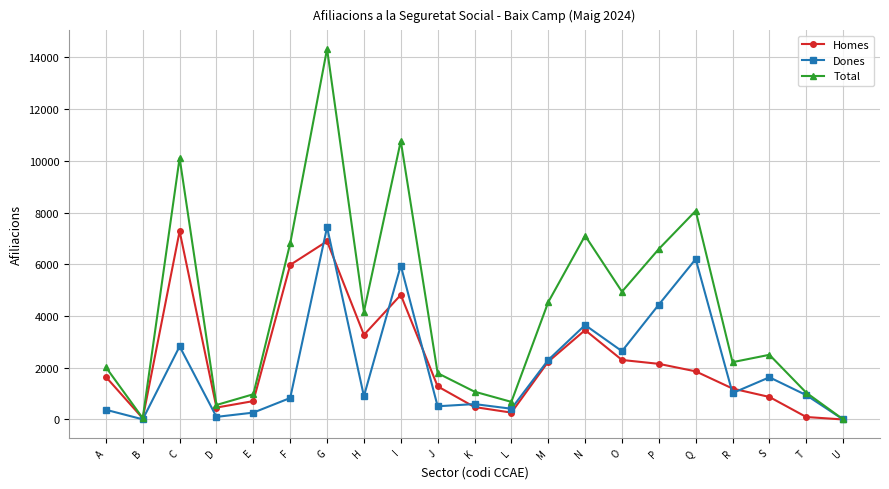

True or false: Dones has more than 0 interior local peaks.

True